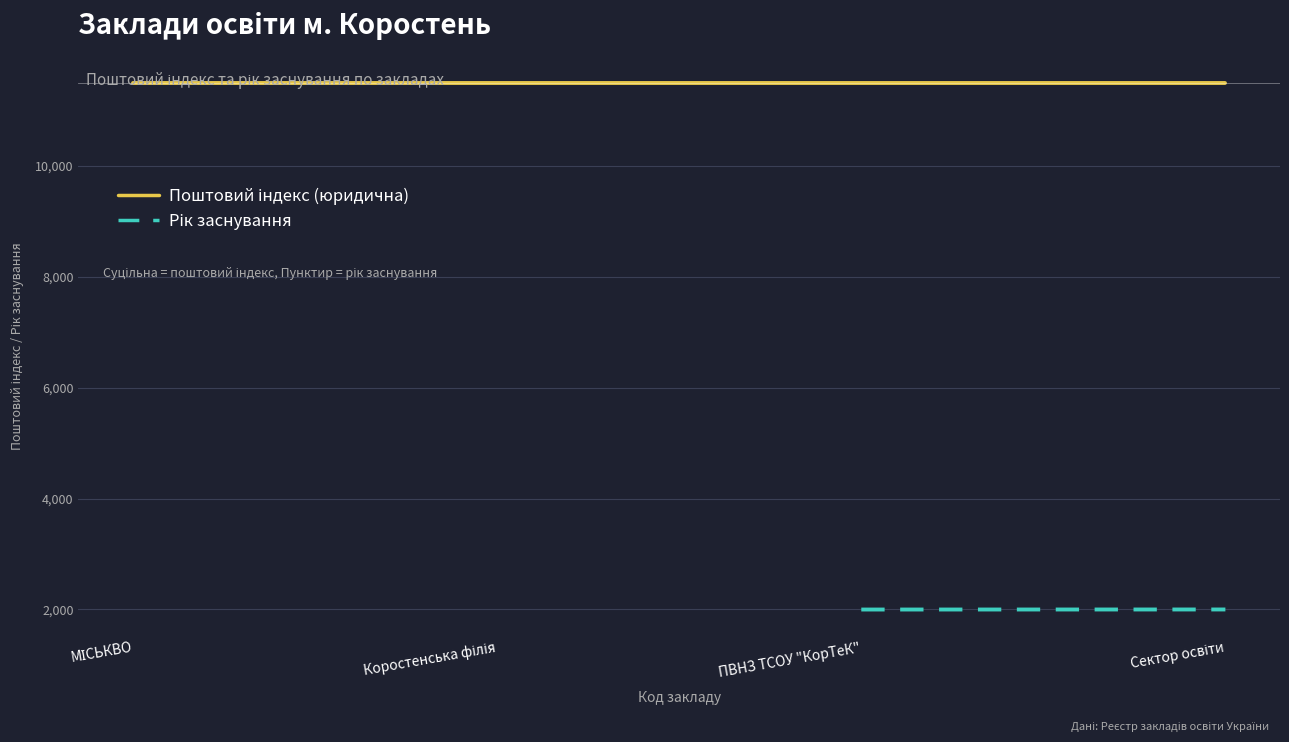

At which category is the sum across all series the highest?

Сектор освіти